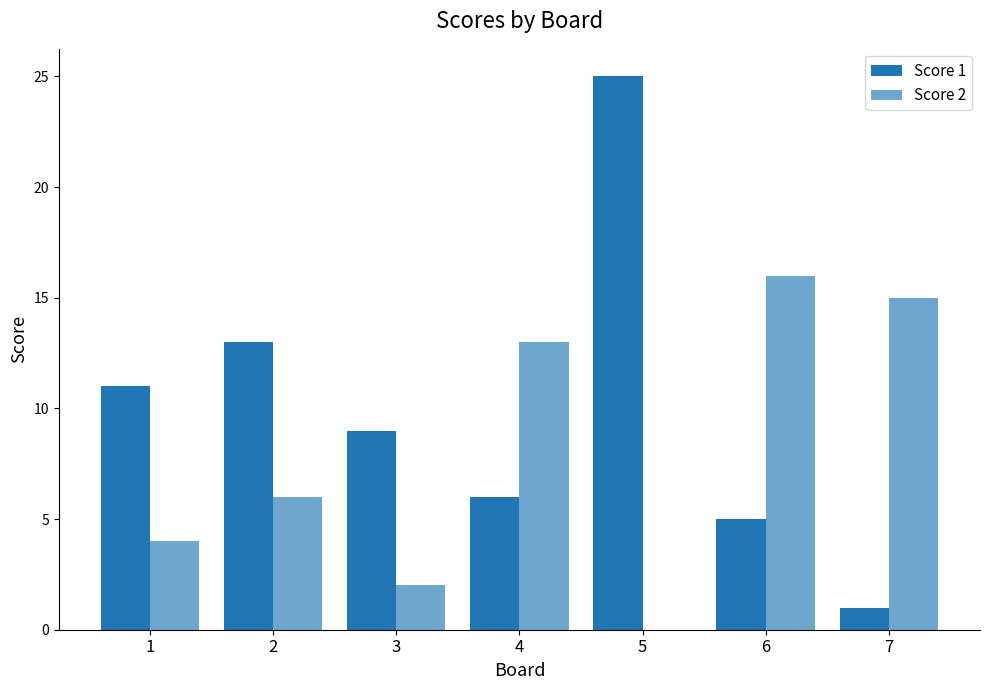

What is the difference between the Score 2 values at 6 and 4?

3